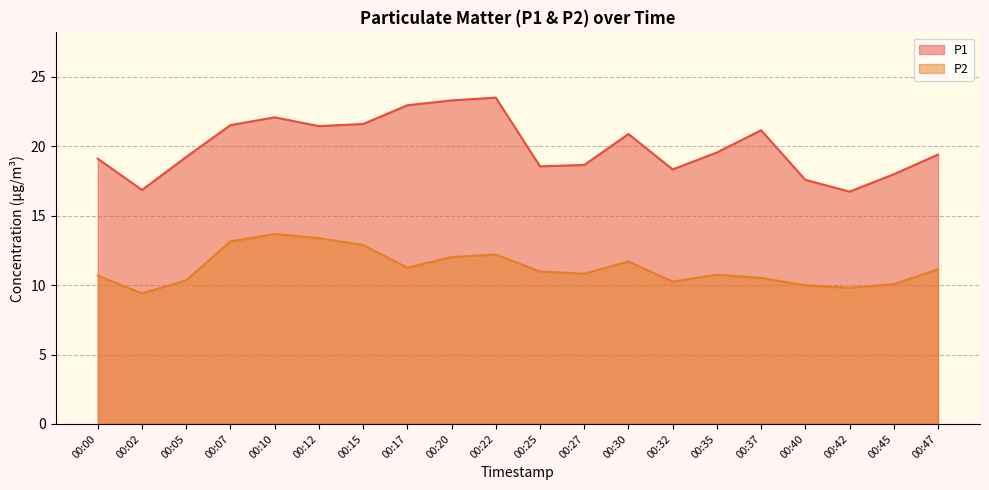

List the series in order of their peak value, highest first.

P1, P2